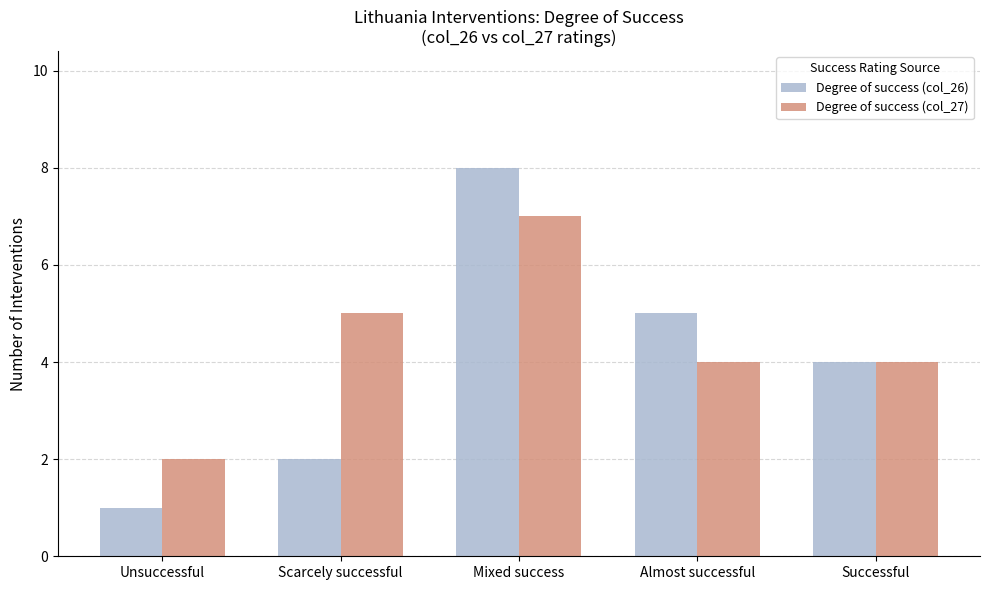

At how many categories does at least one series exceed 6?

1